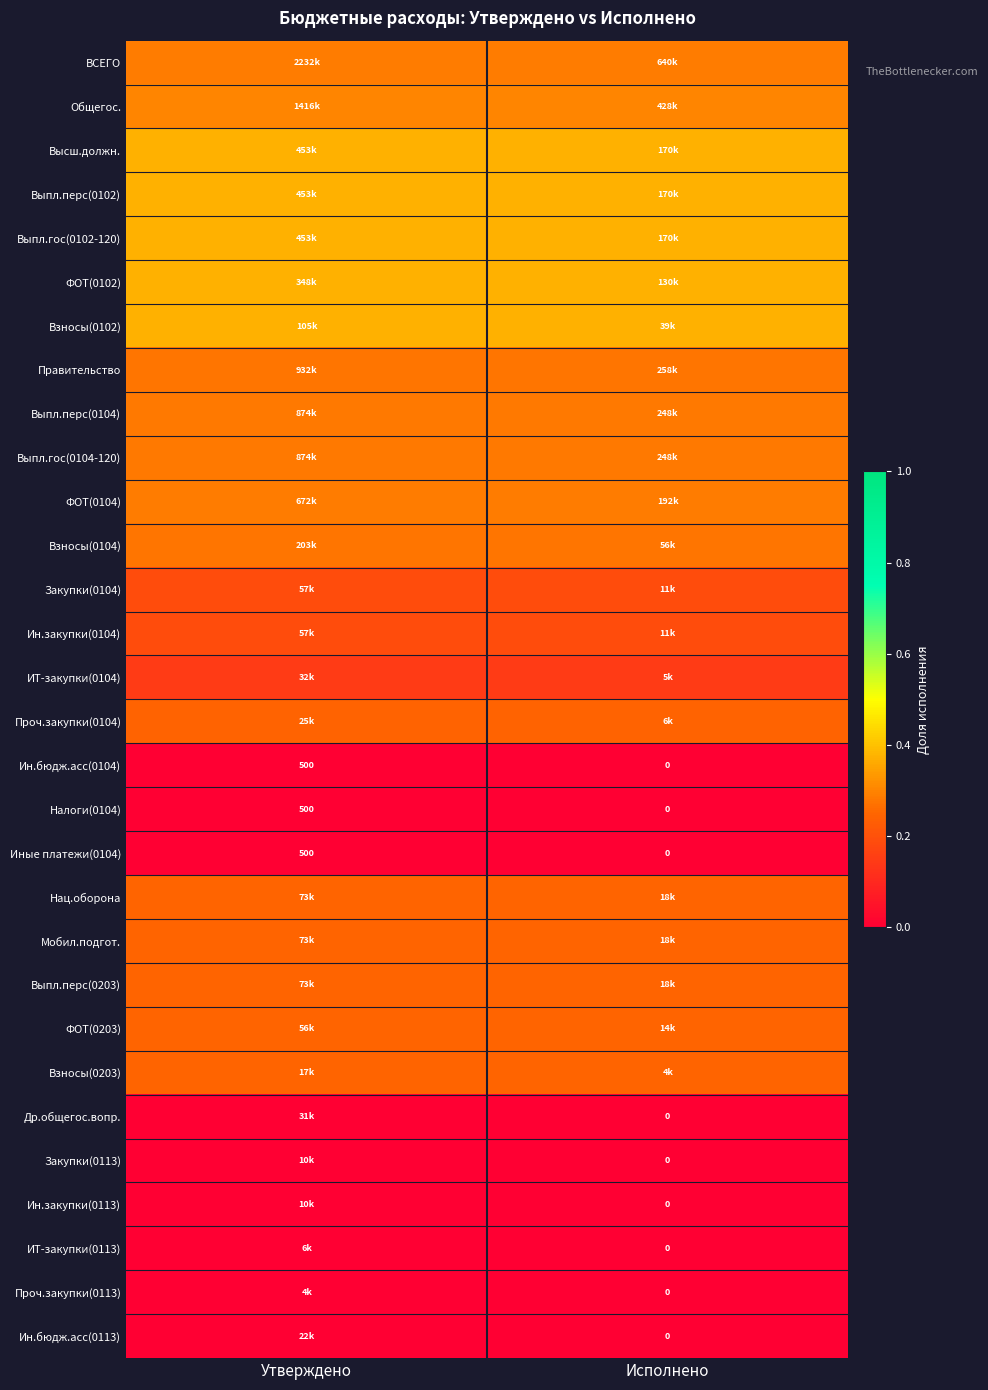

Which has a higher value, Утверждено or Исполнено?

Утверждено